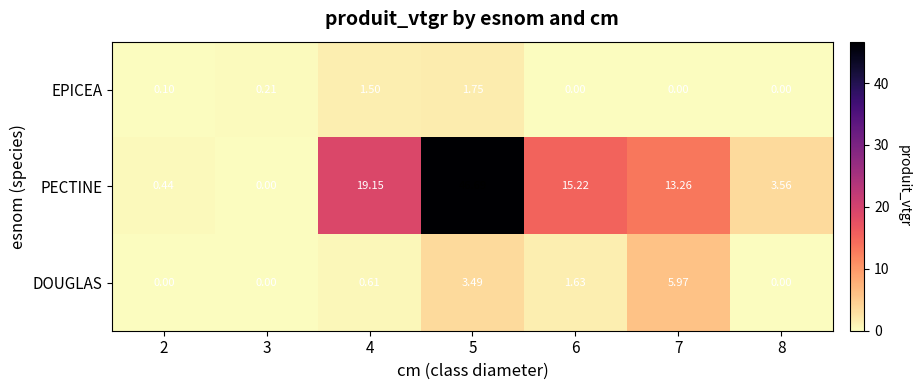

How many distinct data groups are displayed?

3